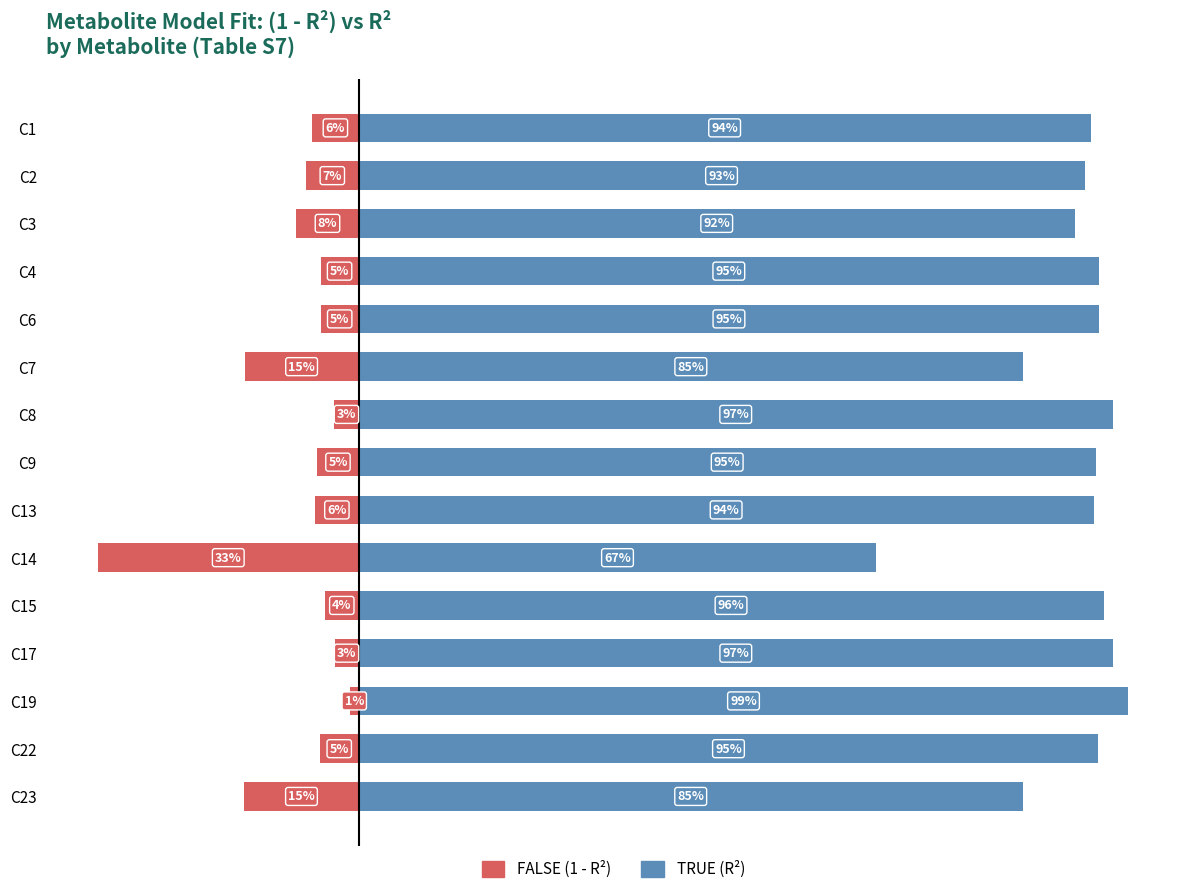

How many bars are there in each group?

2